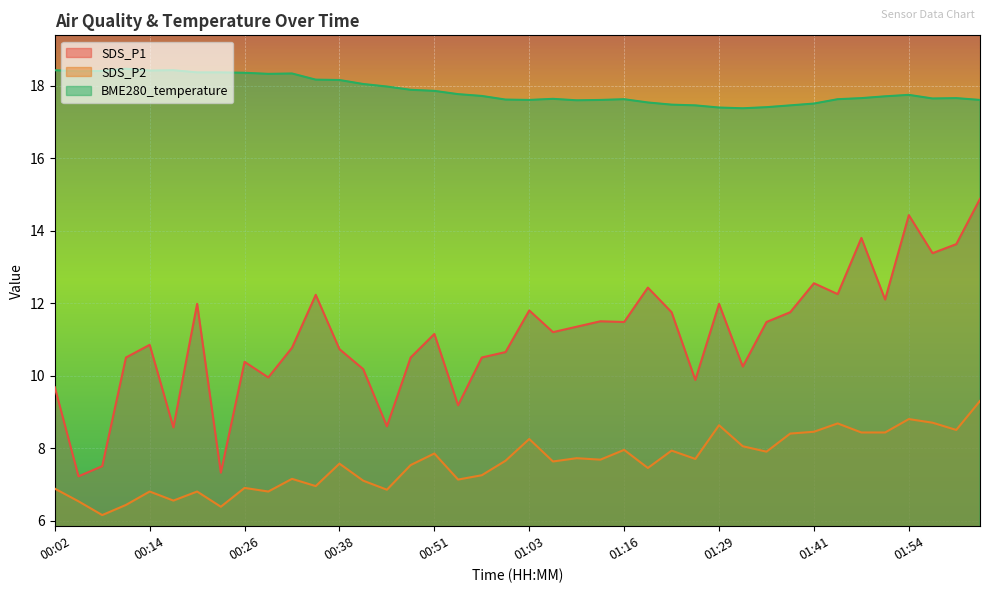

Between 00:29 and 01:54, which series saw the biggest shift?

SDS_P1